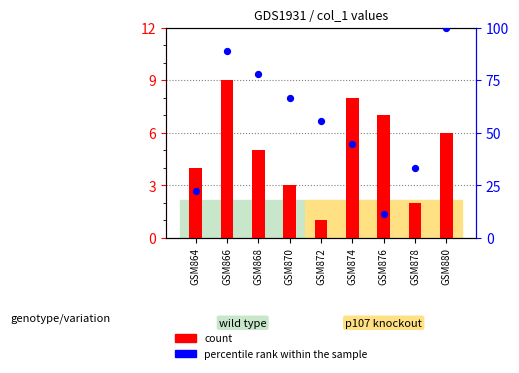

Which series has the widest spread of Y values?

percentile rank within the sample